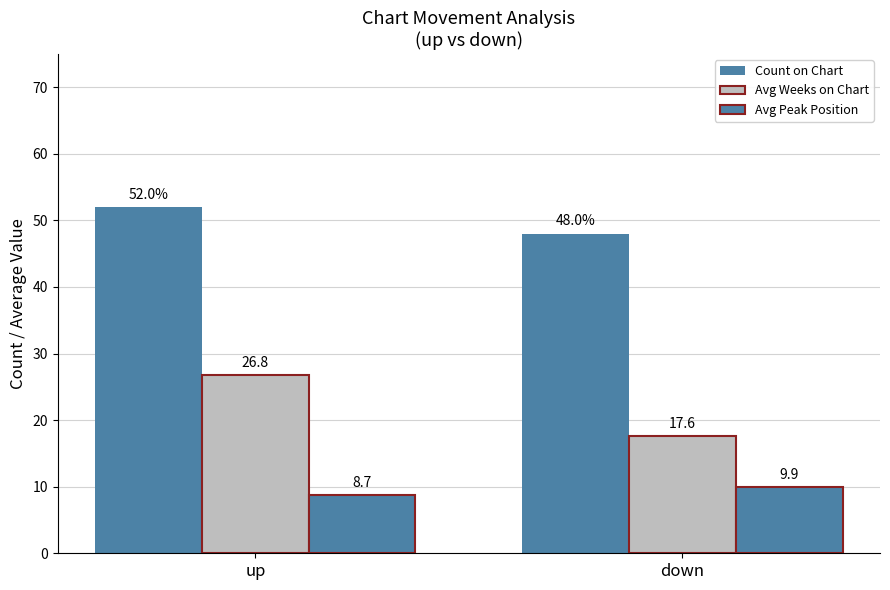

How many bars are there in each group?

3